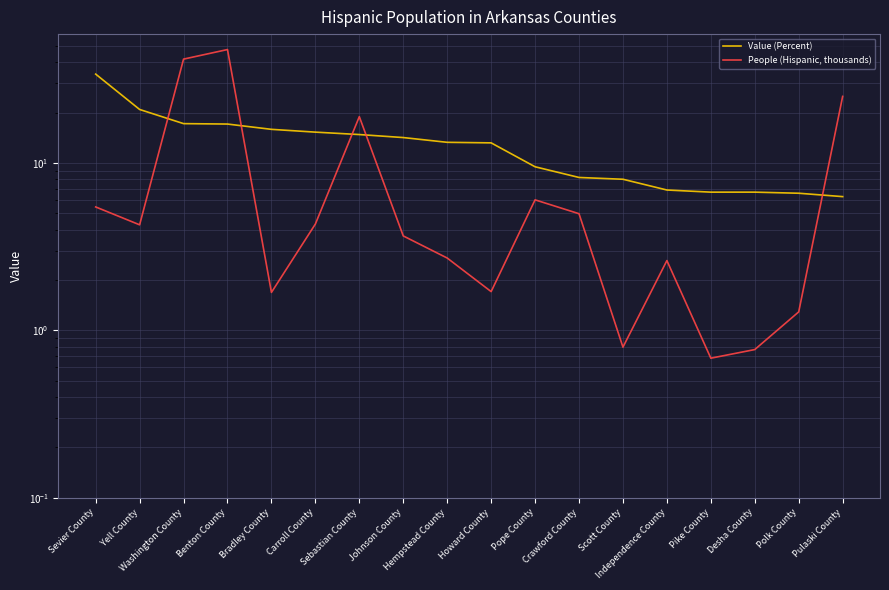

At which category is the sum across all series the highest?

Benton County